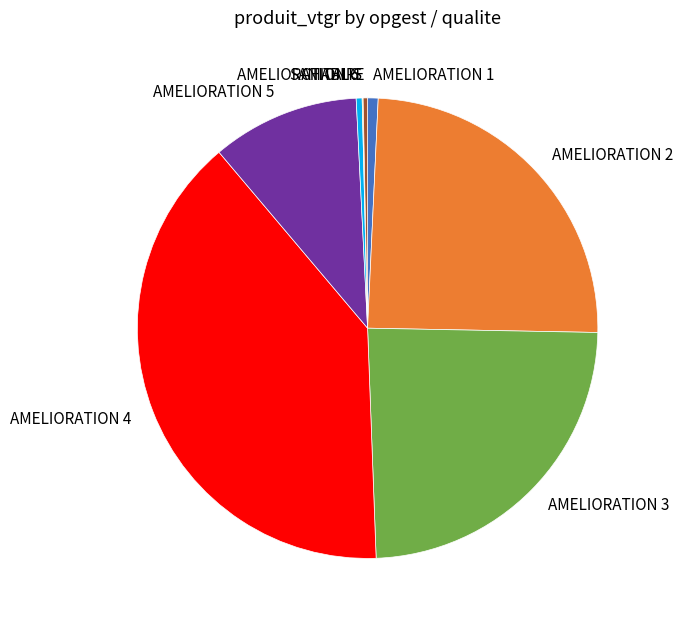

What is the largest slice in the pie chart?

AMELIORATION 4